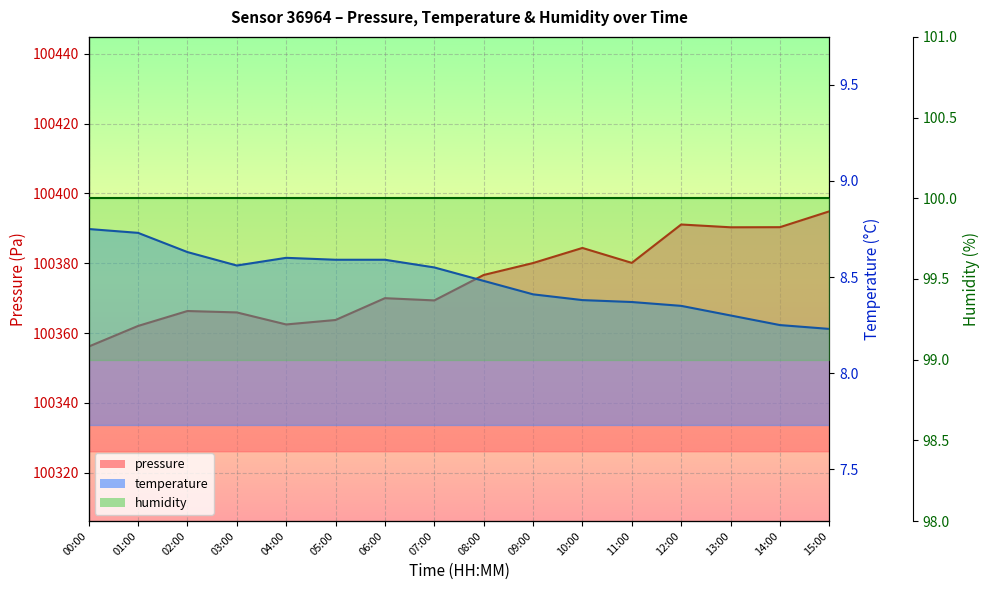

What is the total value across all series at 08:00?

100385.1